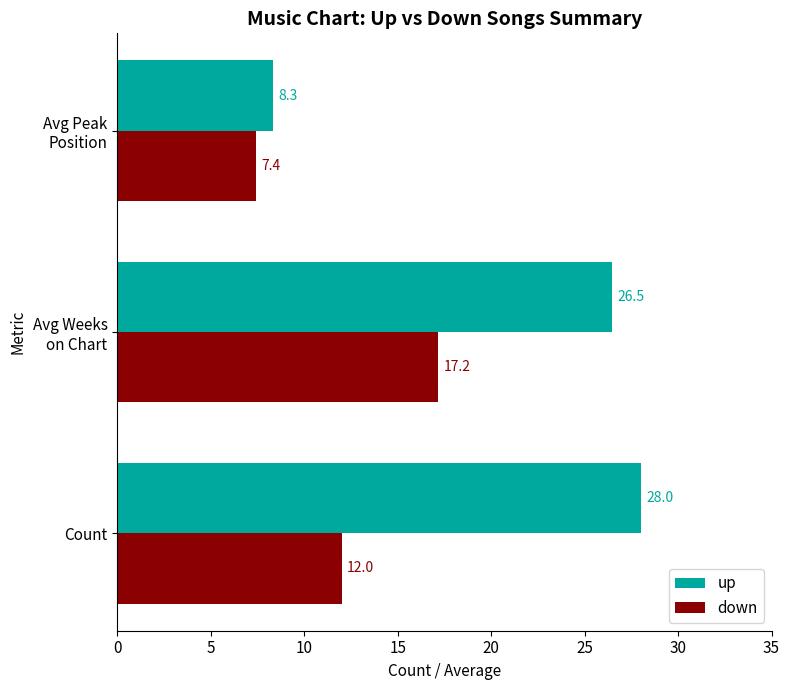

True or false: down has a value of 12.0 at Count.

True